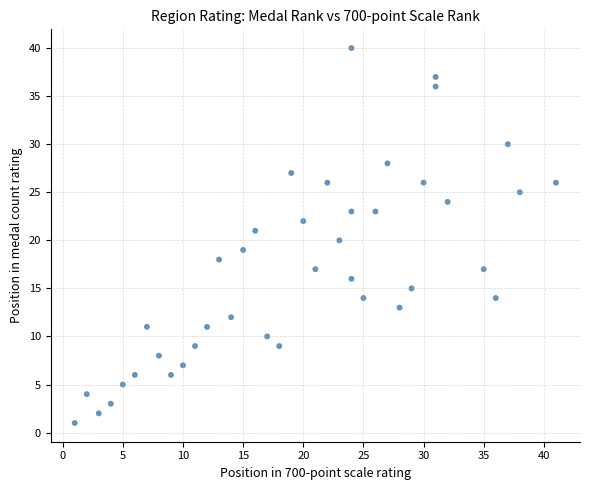

What is the range of Y values (max minus min)?

39